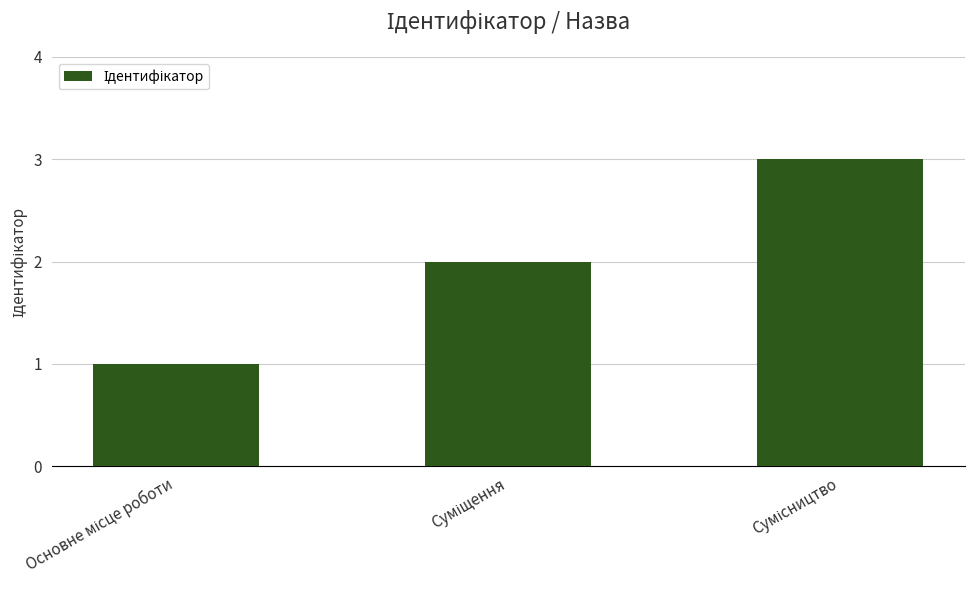

What is the value of the 1st bar from the left?

1